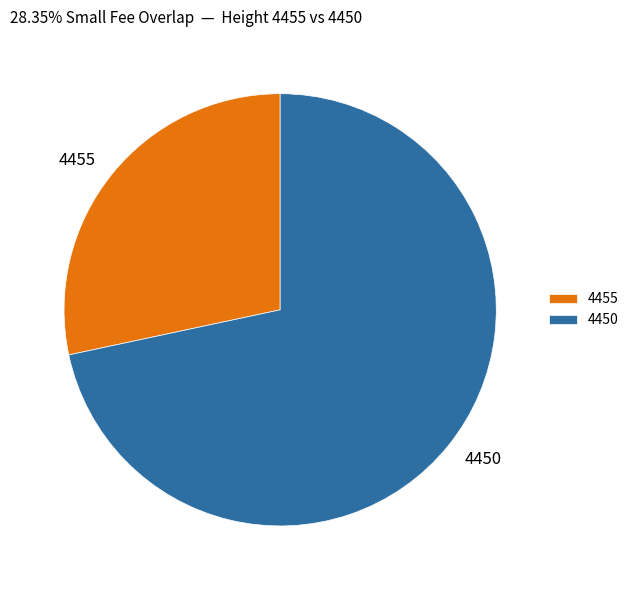

Does 4450 represent more than half of the total?

Yes